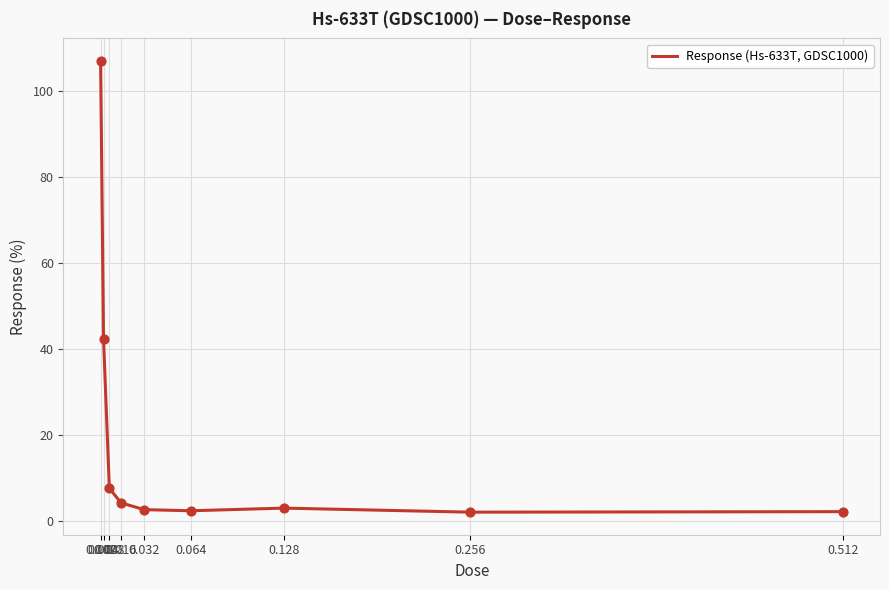

Approximately how many times larger is the value at 0.002 compared to 0.016?

26.0